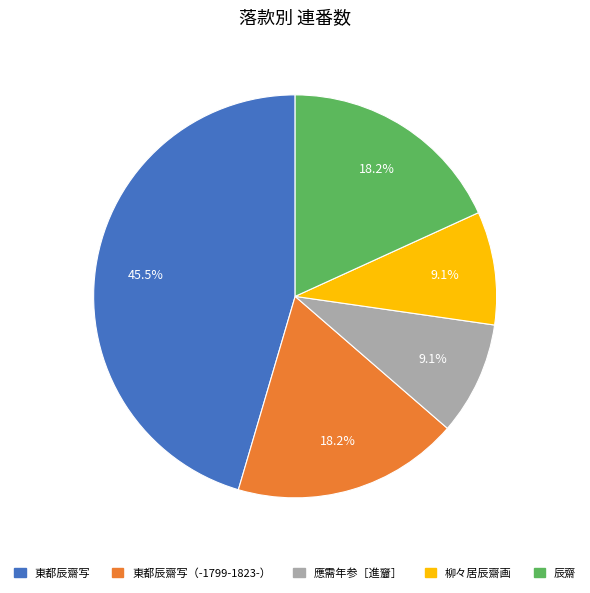

To the nearest percent, what percentage of the pie is 辰齋?

18%